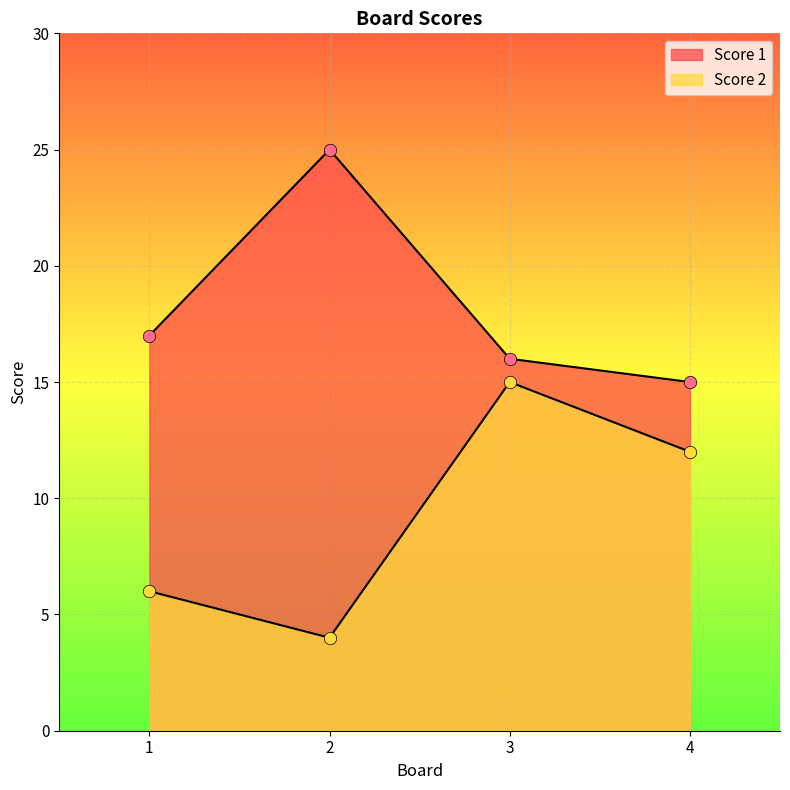

Which series has the largest total across all categories?

Score 1